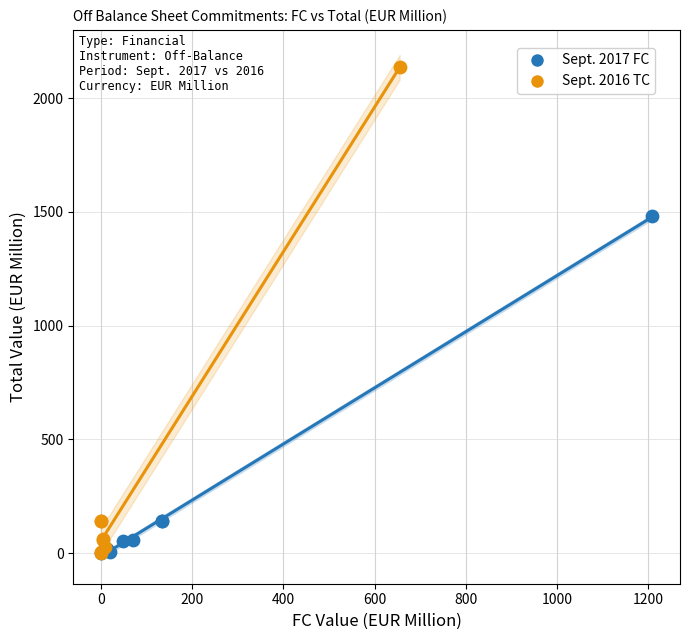

Which series has the widest spread of Y values?

Sept. 2016 TC